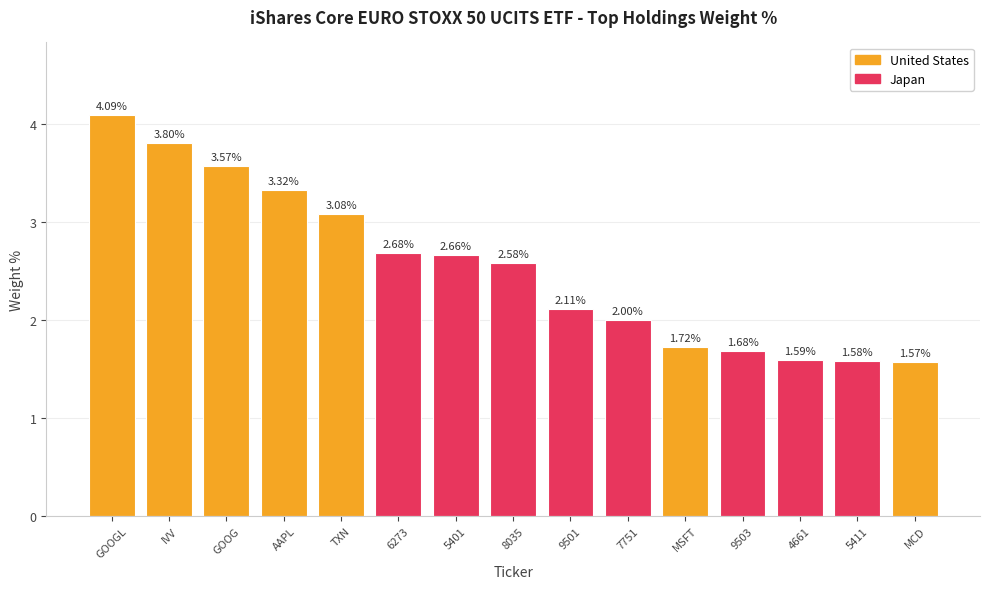

What is the difference between the maximum and second lowest values?

2.5